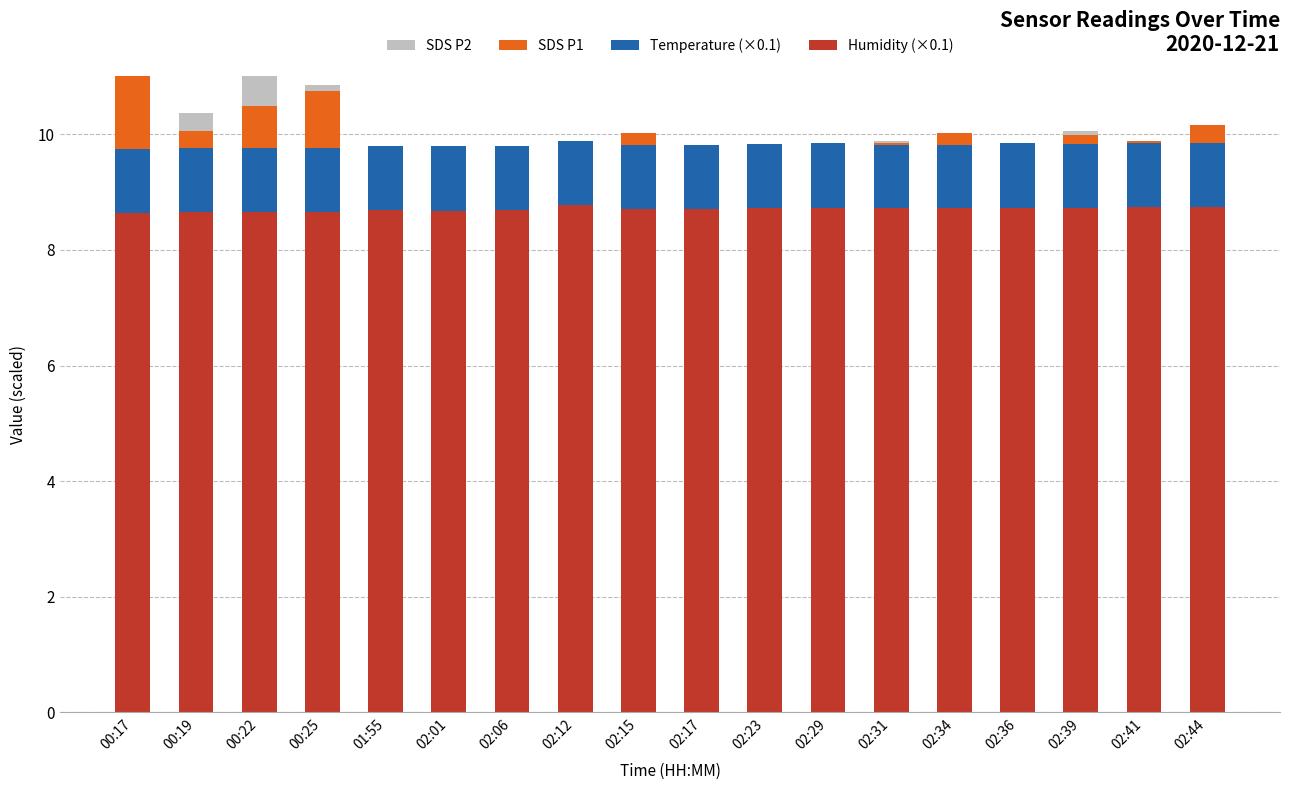

How many bars are there in each group?

4